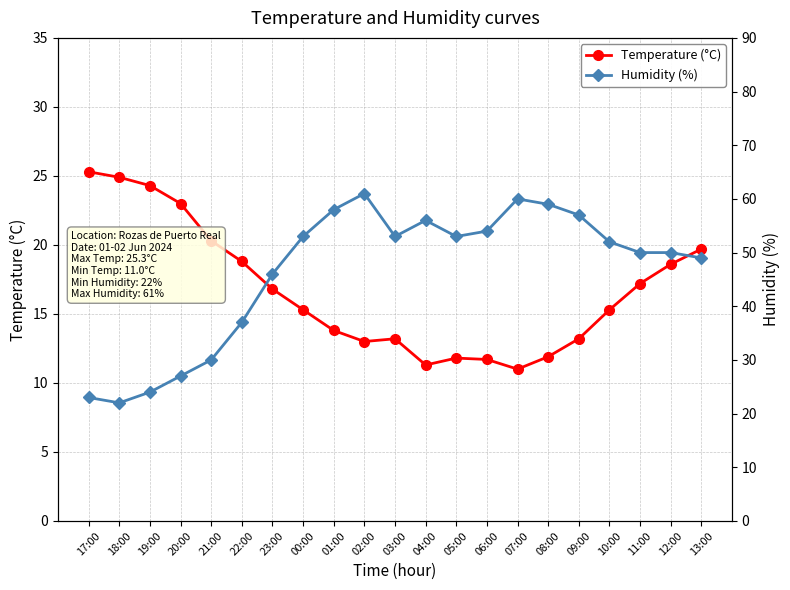

Reading left to right, extract all data points from this chart.

Temperature (°C): 25.3	24.9	24.3	23.0	20.3	18.8	16.8	15.3	13.8	13.0	13.2	11.3	11.8	11.7	11.0	11.9	13.2	15.3	17.2	18.6	19.7
Humidity (%): 23.0	22.0	24.0	27.0	30.0	37.0	46.0	53.0	58.0	61.0	53.0	56.0	53.0	54.0	60.0	59.0	57.0	52.0	50.0	50.0	49.0